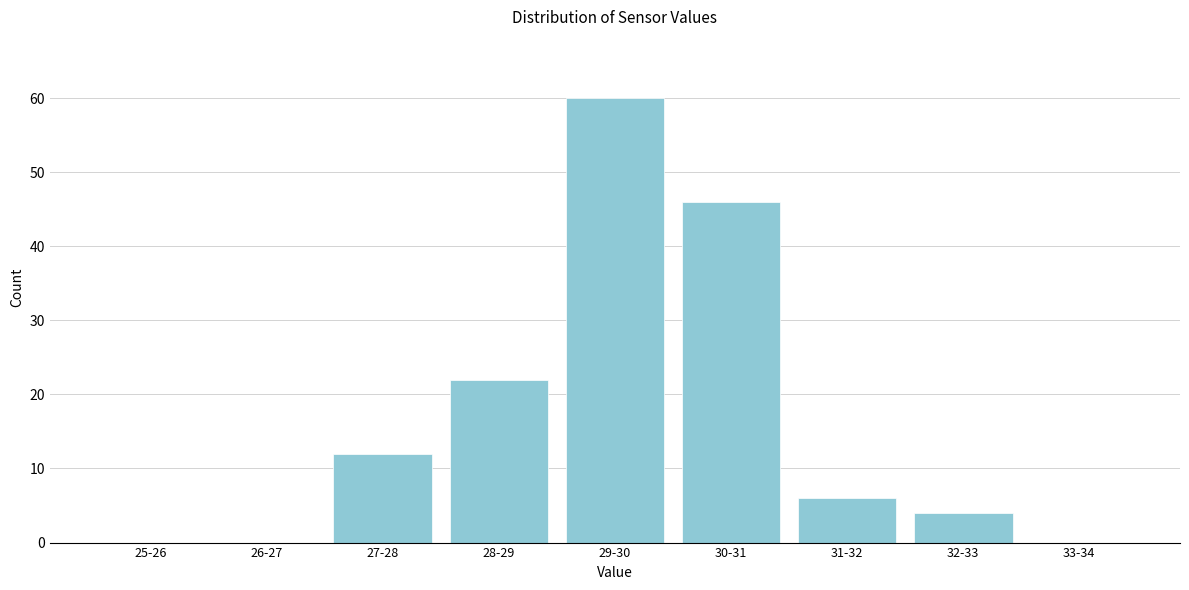

Reading left to right, transcribe all the data shown in this chart.

25-26=0	26-27=0	27-28=12	28-29=22	29-30=60	30-31=46	31-32=6	32-33=4	33-34=0